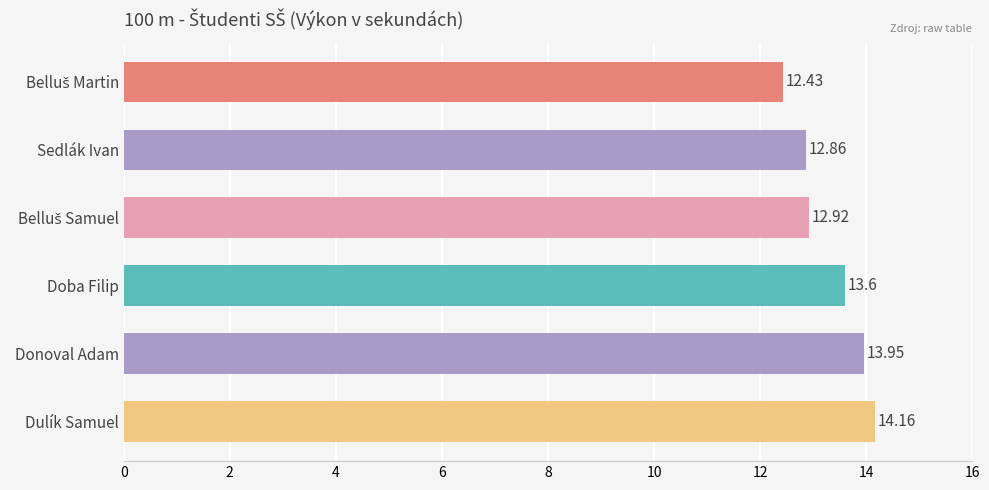

Are the bars grouped side by side (vs. stacked)?

No